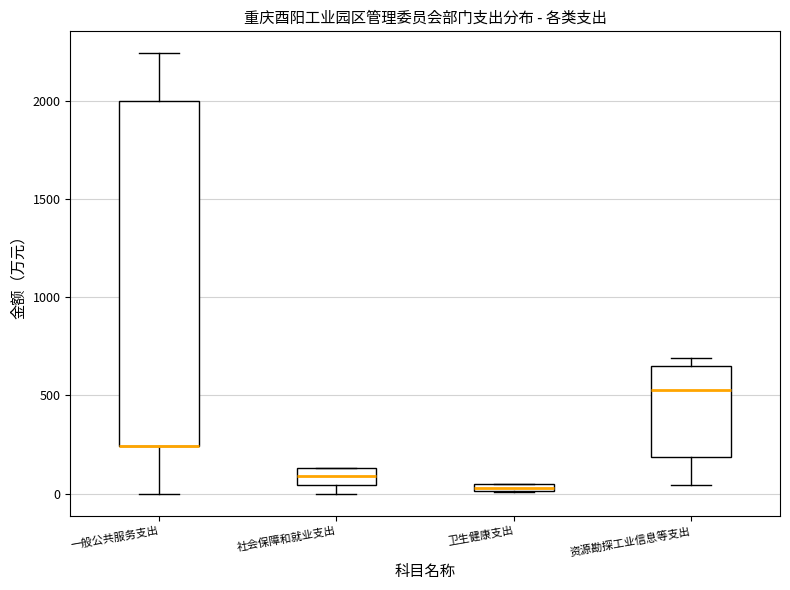

Which box is the tallest, from its lower edge to its upper edge?

一般公共服务支出